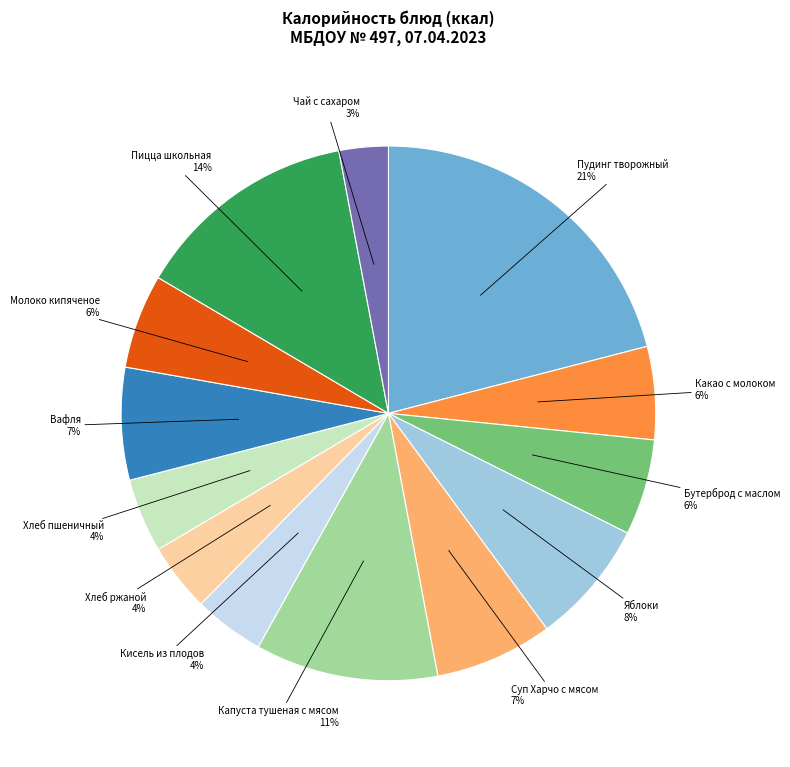

Is there a majority slice in this chart?

No